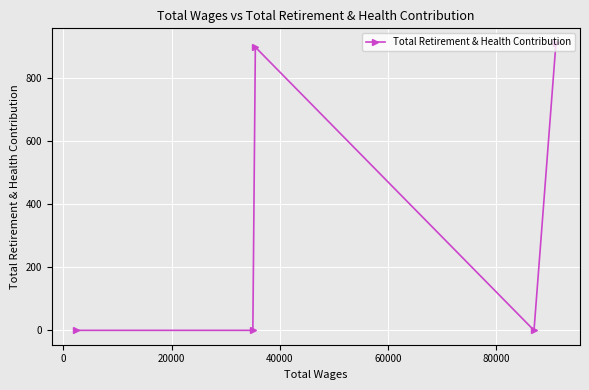

What is the difference between the second highest and minimum values?

897